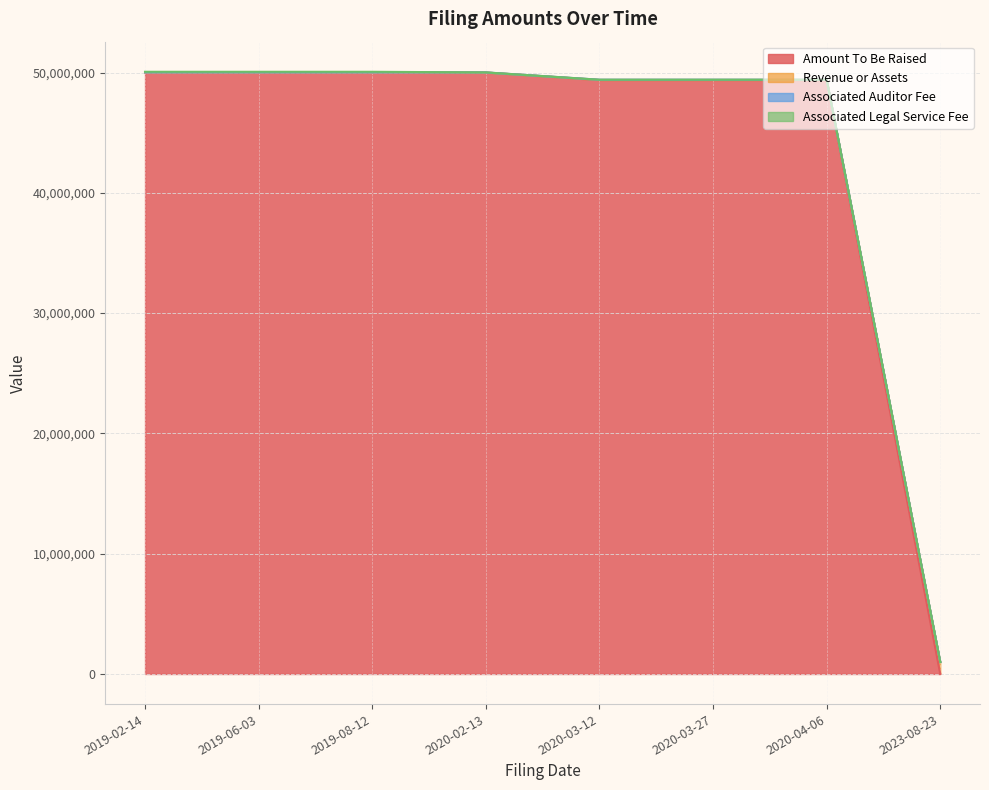

What position from the left is 2019-02-14?

1